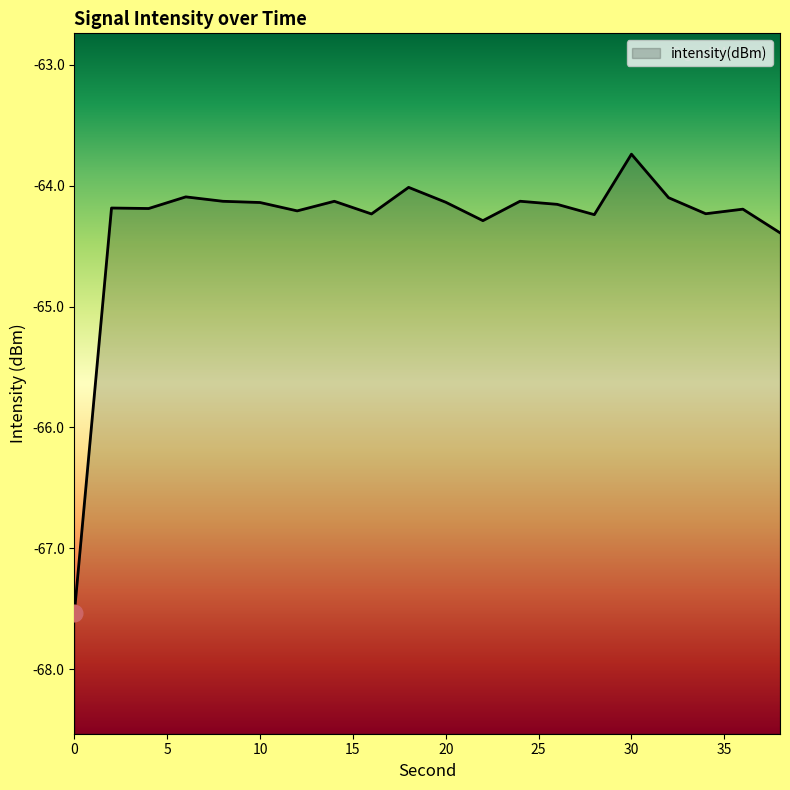

What is the greatest value displayed?

-63.7